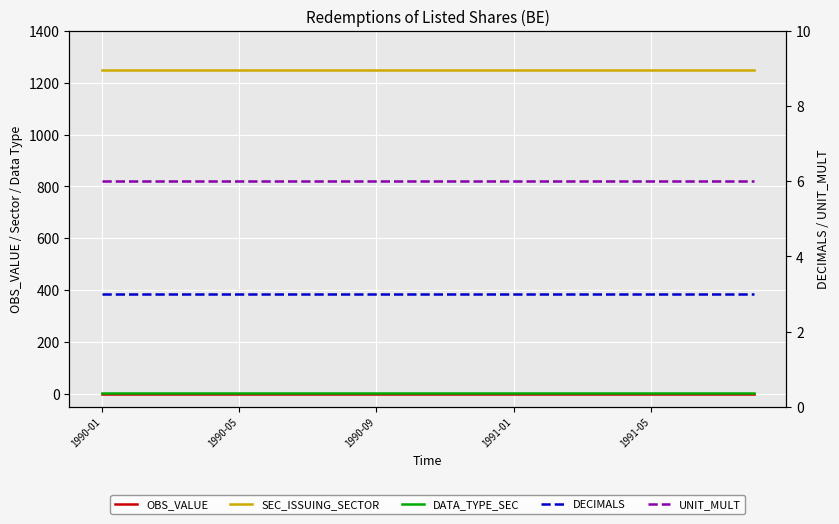

Reading left to right, transcribe all the data shown in this chart.

OBS_VALUE: 0	0	0	0	0	0	0	0	0	0	0	0	0	0	0	0	0	0	0	0
SEC_ISSUING_SECTOR: 1250	1250	1250	1250	1250	1250	1250	1250	1250	1250	1250	1250	1250	1250	1250	1250	1250	1250	1250	1250
DATA_TYPE_SEC: 3	3	3	3	3	3	3	3	3	3	3	3	3	3	3	3	3	3	3	3
DECIMALS: 3	3	3	3	3	3	3	3	3	3	3	3	3	3	3	3	3	3	3	3
UNIT_MULT: 6	6	6	6	6	6	6	6	6	6	6	6	6	6	6	6	6	6	6	6